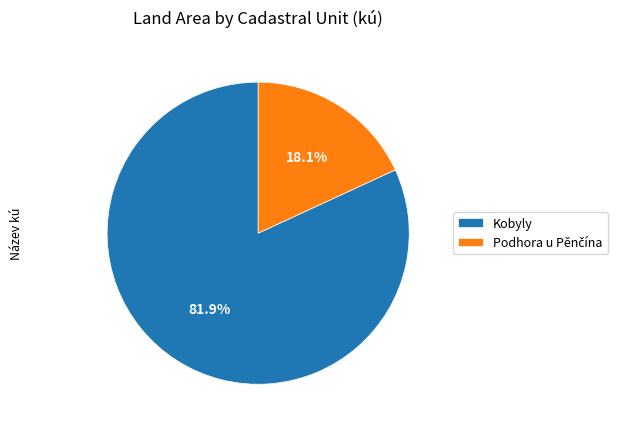

Which slice is the largest?

Kobyly